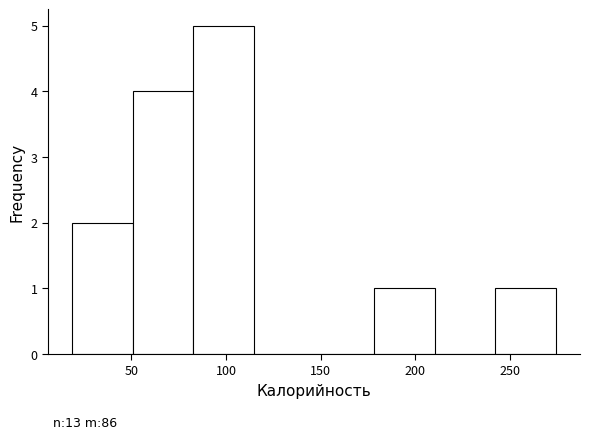

Which range on the x-axis has the tallest bar?

85 to 115